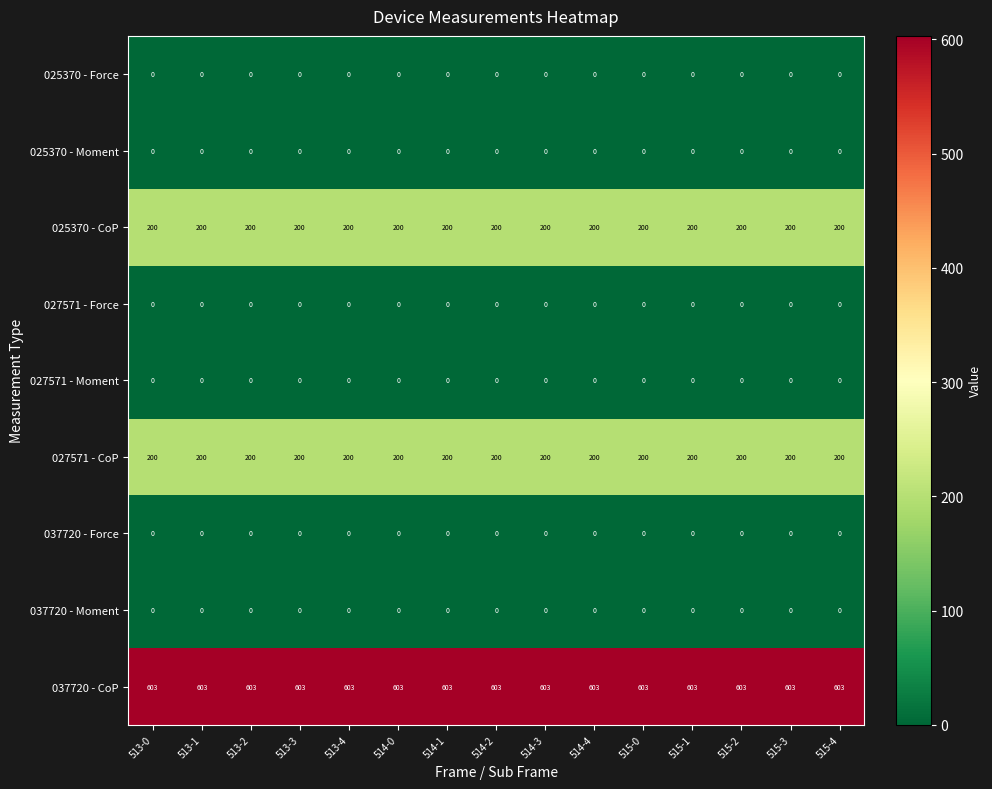

What is the maximum value shown in the chart?

603